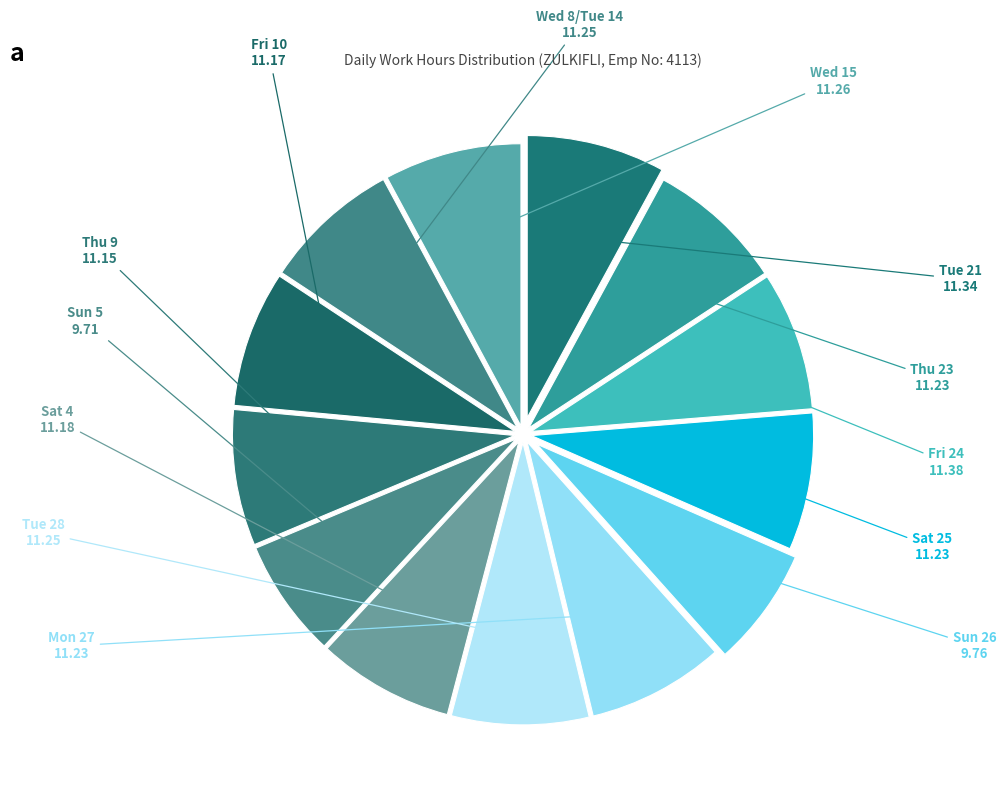

Count the number of slices in the pie.

13